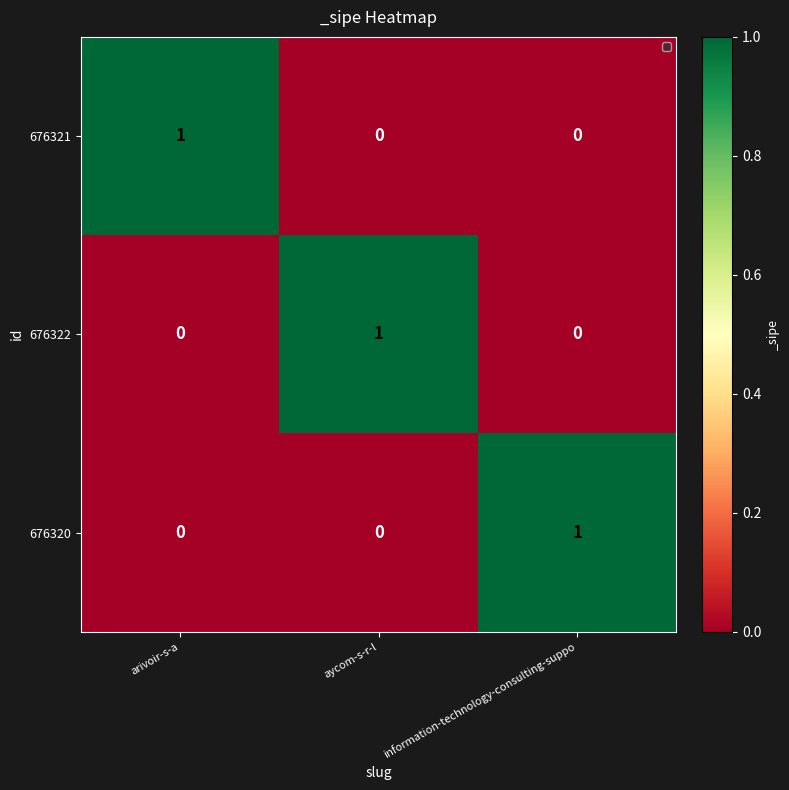

What is the spread (max minus min) of values at arivoir-s-a?

1